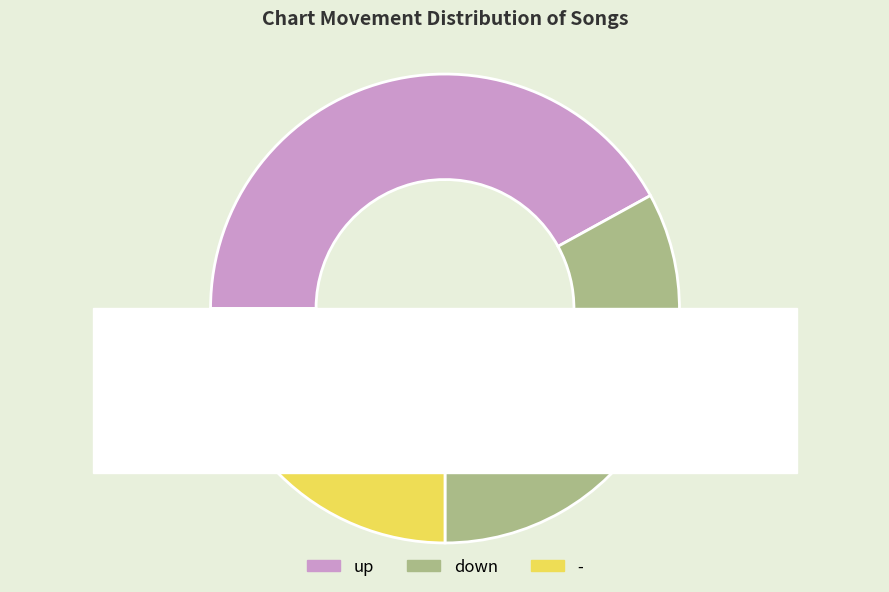

To the nearest percent, what portion does down represent?

33%